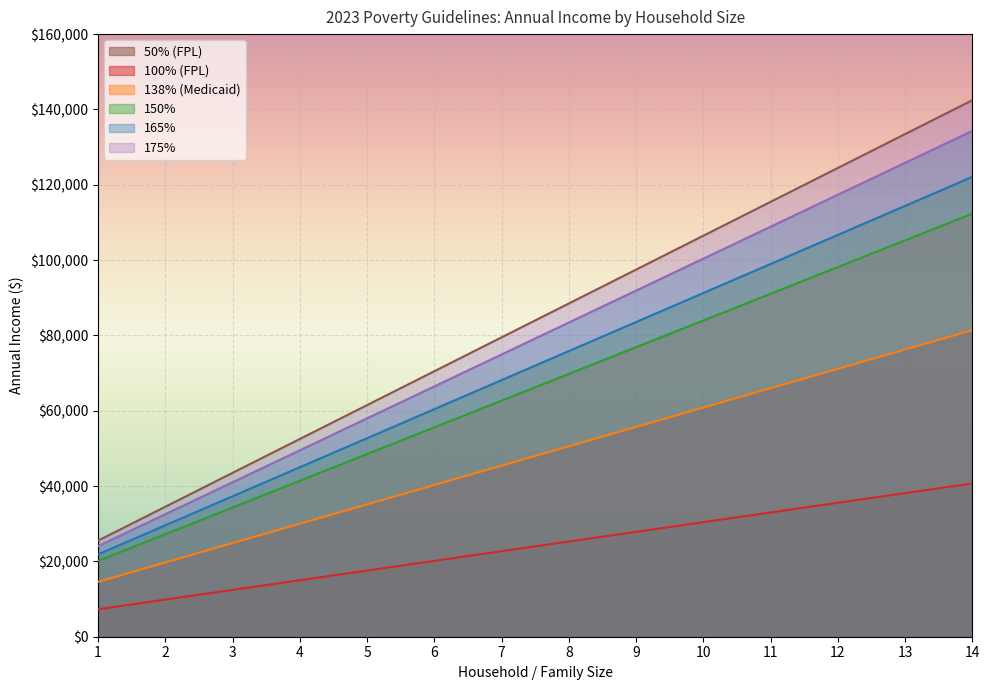

At which label does 165% first exceed 75840?

9